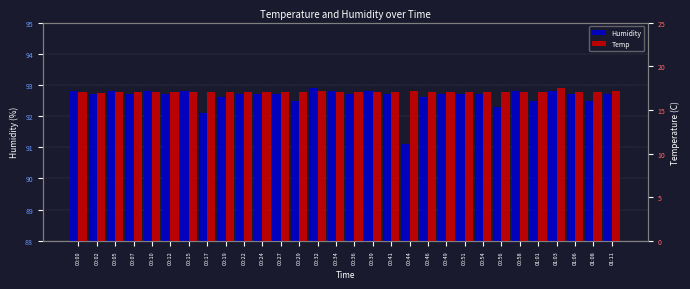

Reading left to right, list all the values displayed in this chart.

Humidity: 92.8	92.7	92.8	92.7	92.8	92.7	92.8	92.1	92.6	92.7	92.7	92.7	92.5	92.9	92.8	92.7	92.8	92.7	91.1	92.6	92.7	92.7	92.7	92.3	92.8	92.5	92.8	92.7	92.5	92.7
Temp: 17.0	16.9	17.0	17.0	17.0	17.0	17.0	17.1	17.0	17.1	17.0	17.0	17.0	17.2	17.1	17.1	17.1	17.1	17.2	17.1	17.0	17.1	17.0	17.1	17.1	17.0	17.5	17.1	17.1	17.2